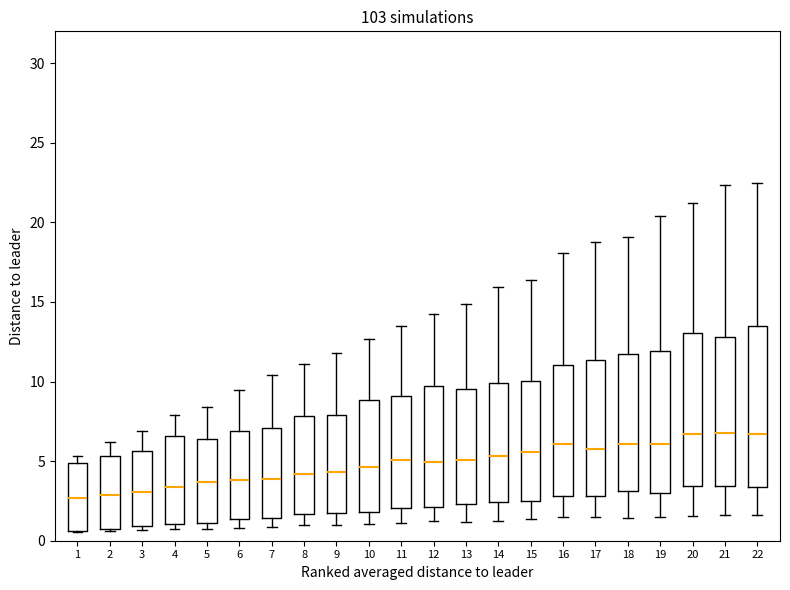

Reading left to right, transcribe this box plot: for each box, give where its median line is, the range the box spans, and where its two whiskers end, as read against the y-axis. The values are not printed on the chart, so give them approximately, as read against the axis.

1: median 2.5, box 0.5 to 5.0, whiskers 0.5 to 5.5
2: median 3.0, box 1.0 to 5.5, whiskers 0.5 to 6.0
3: median 3.0, box 1.0 to 5.5, whiskers 0.5 to 7.0
4: median 3.5, box 1.0 to 6.5, whiskers 0.5 to 8.0
5: median 3.5, box 1.0 to 6.5, whiskers 1.0 (just below the box's lower edge) to 8.5
6: median 4.0, box 1.5 to 7.0, whiskers 1.0 to 9.5
7: median 4.0, box 1.5 to 7.0, whiskers 1.0 to 10.5
8: median 4.0, box 1.5 to 8.0, whiskers 1.0 to 11.0
9: median 4.5, box 2.0 to 8.0, whiskers 1.0 to 12.0
10: median 4.5, box 2.0 to 9.0, whiskers 1.0 to 12.5
11: median 5.0, box 2.0 to 9.0, whiskers 1.0 to 13.5
12: median 5.0, box 2.0 to 9.5, whiskers 1.0 to 14.0
13: median 5.0, box 2.5 to 9.5, whiskers 1.0 to 15.0
14: median 5.5, box 2.5 to 10.0, whiskers 1.0 to 16.0
15: median 5.5, box 2.5 to 10.0, whiskers 1.5 to 16.5
16: median 6.0, box 3.0 to 11.0, whiskers 1.5 to 18.0
17: median 5.5, box 3.0 to 11.5, whiskers 1.5 to 19.0
18: median 6.0, box 3.0 to 11.5, whiskers 1.5 to 19.0
19: median 6.0, box 3.0 to 12.0, whiskers 1.5 to 20.5
20: median 6.5, box 3.5 to 13.0, whiskers 1.5 to 21.0
21: median 7.0, box 3.5 to 13.0, whiskers 1.5 to 22.5
22: median 6.5, box 3.5 to 13.5, whiskers 1.5 to 22.5